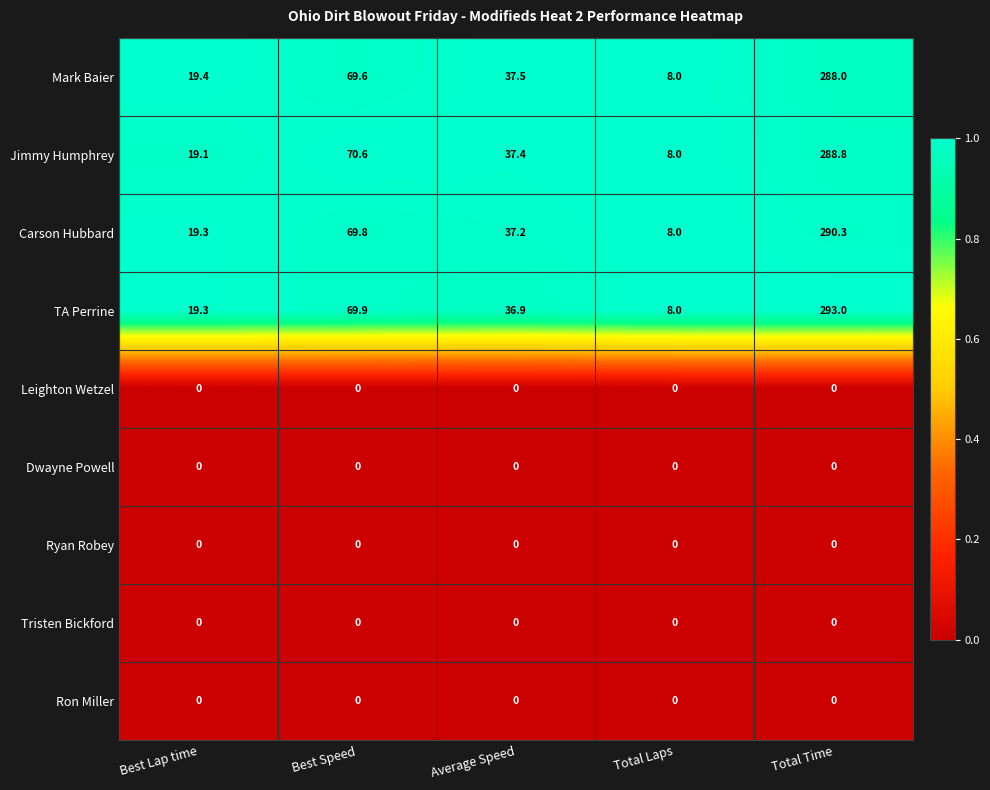

Rank the categories by Mark Baier value from highest to lowest.

Total Time, Best Speed, Average Speed, Best Lap time, Total Laps